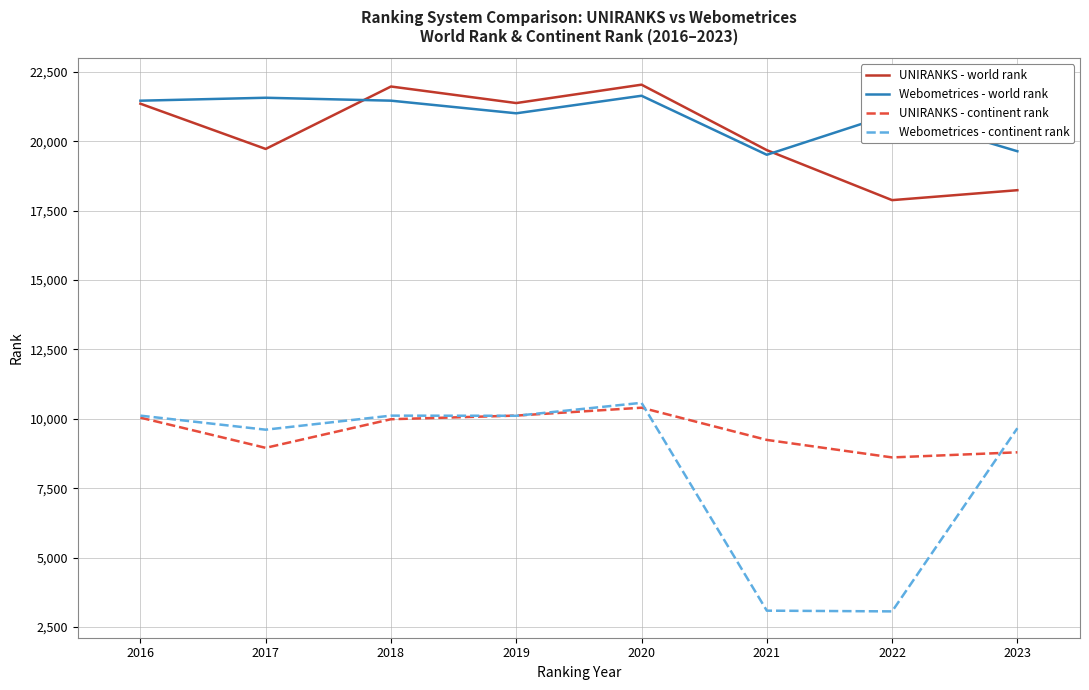

Does the chart have visible grid lines?

Yes